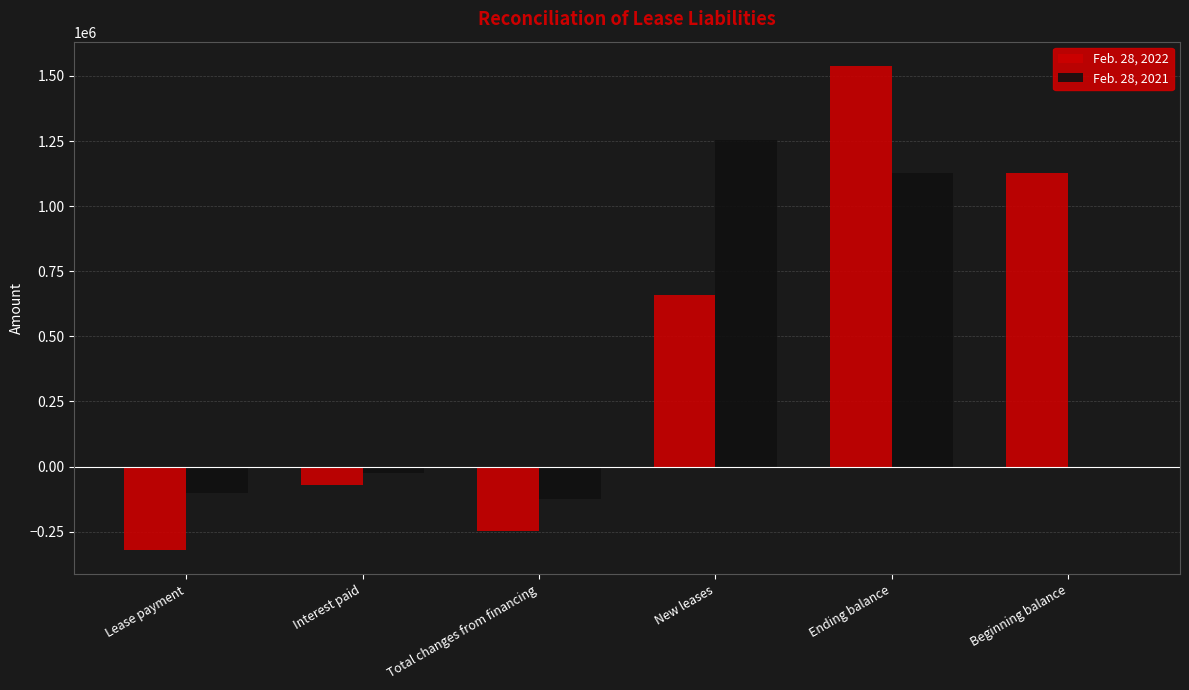

Read the Feb. 28, 2022 value at Ending balance, to the nearest 10.

1538810